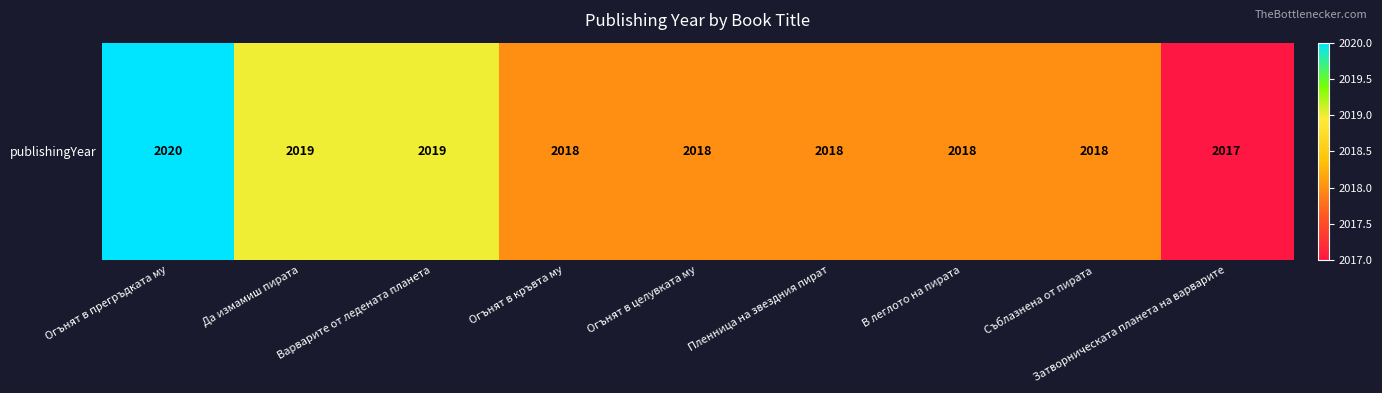

Count the number of values greater than 2018.

3